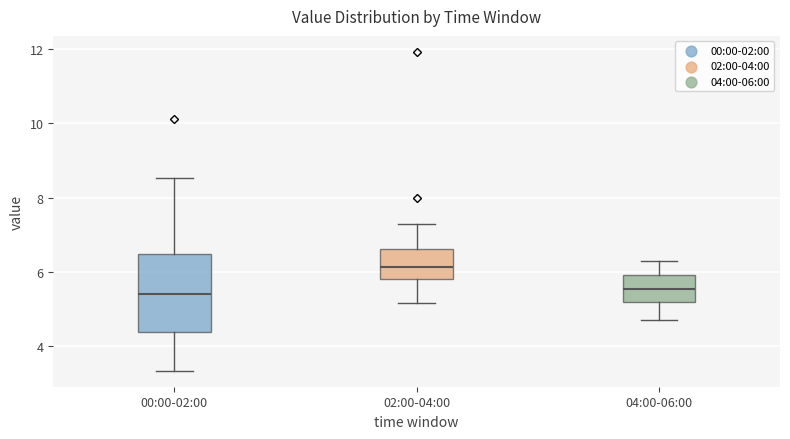

Which box has the highest median line?

02:00-04:00